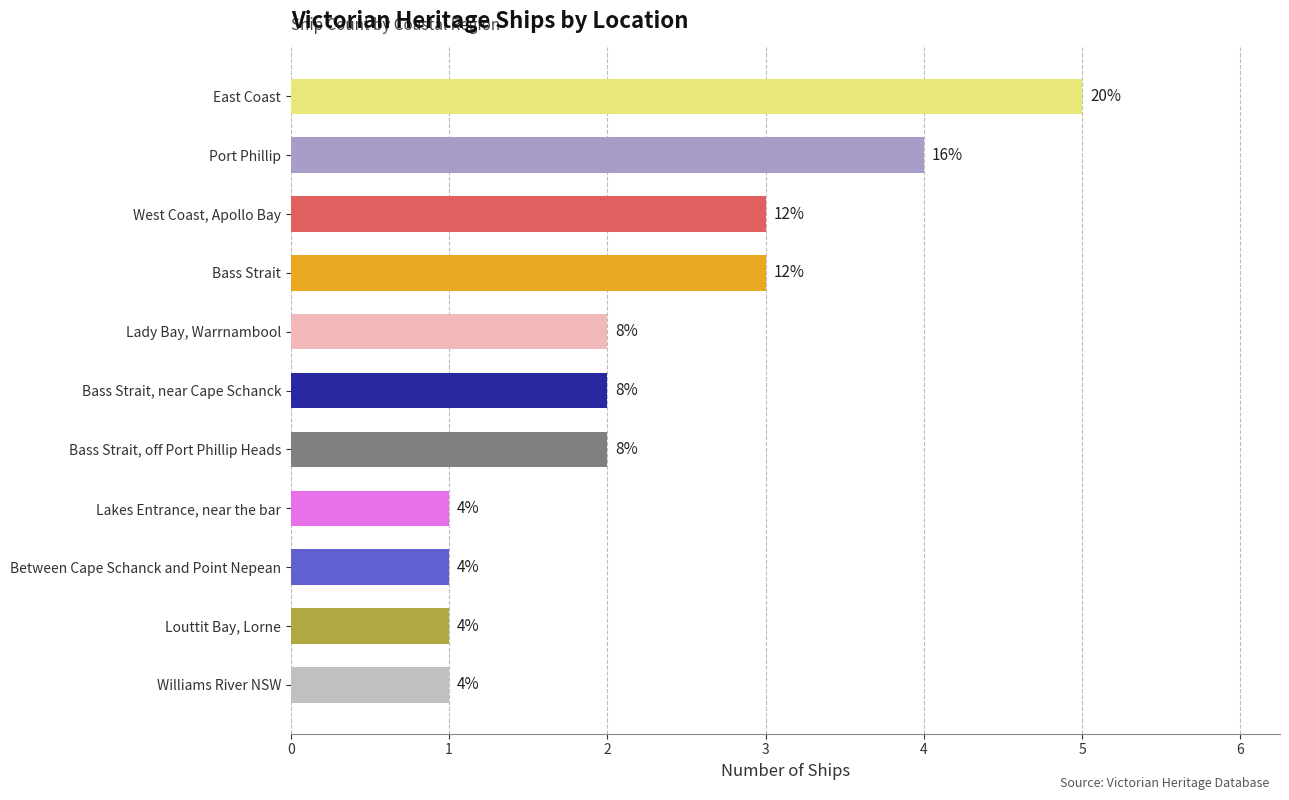

Does the chart contain any negative values?

No